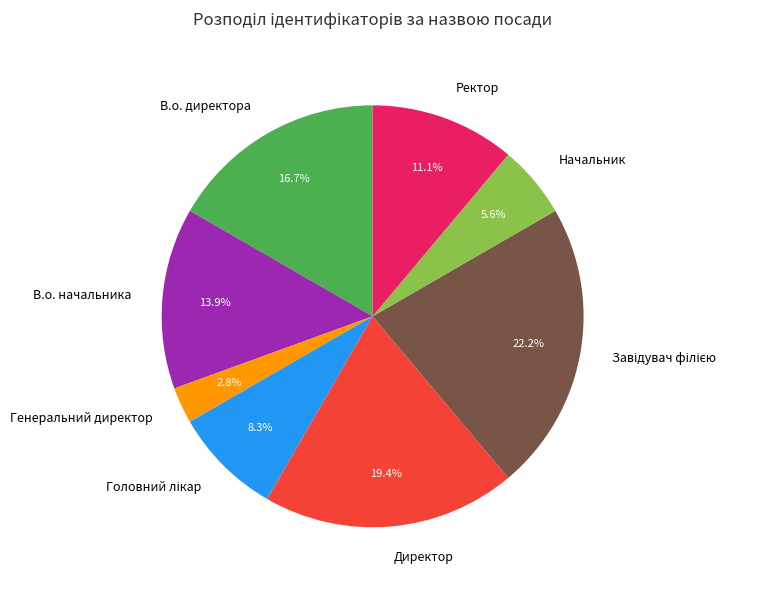

Combined, do В.о. начальника and Директор account for over 50%?

No